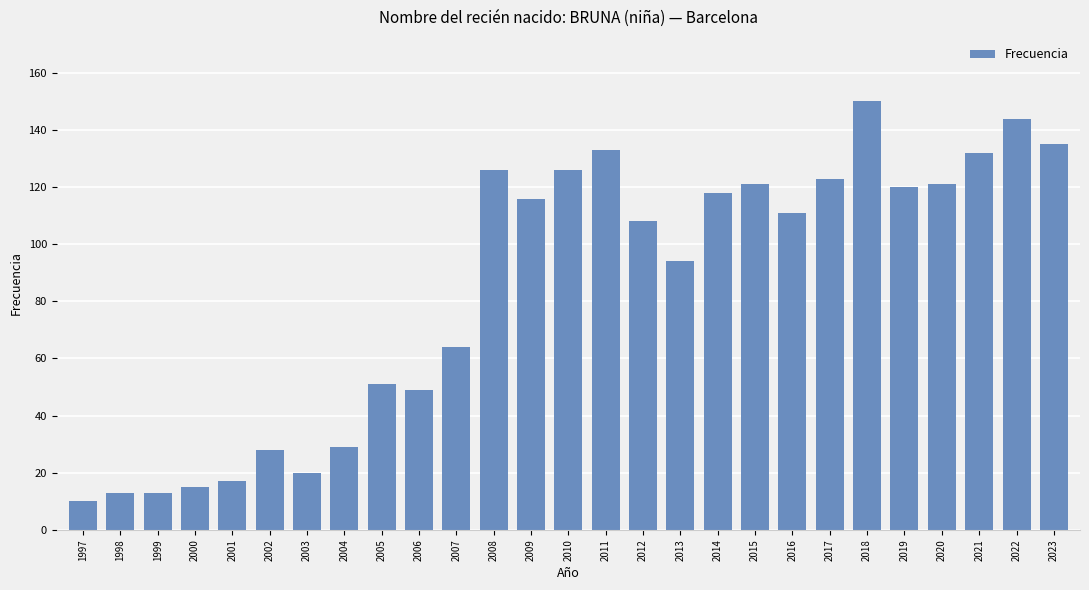

What is the maximum value shown in the chart?

150